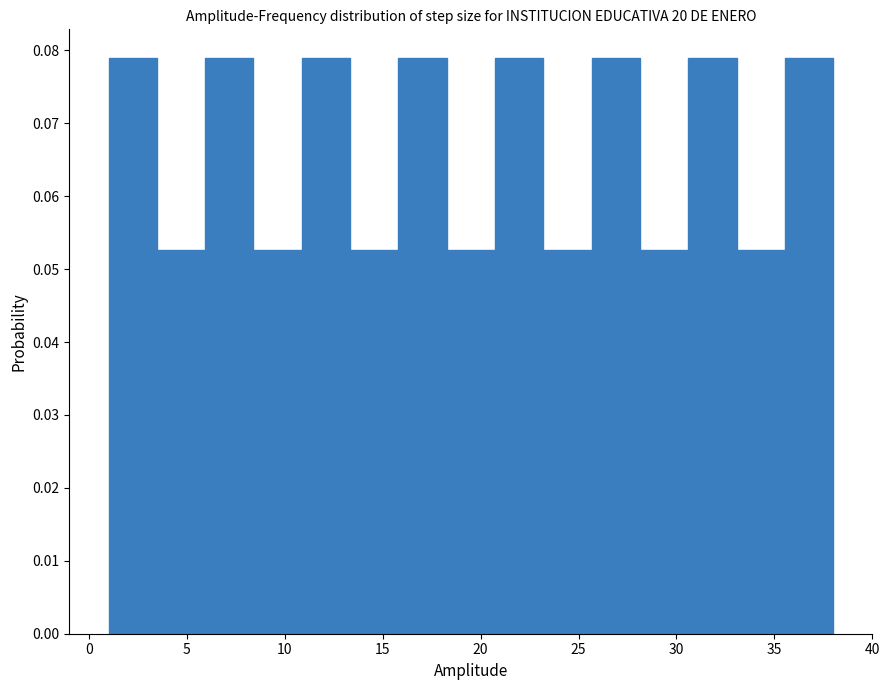

Reading left to right, transcribe this chart: for each bar, give the range it covers on the x-axis and its height. Neither the bar edges nor the heights are printed on the chart, so give them approximately, as read against the axes.

1.0 to 3.5: 0.079
3.5 to 6.0: 0.053
6.0 to 8.5: 0.079
8.5 to 11.0: 0.053
11.0 to 13.5: 0.079
13.5 to 16.0: 0.053
16.0 to 18.5: 0.079
18.5 to 20.5: 0.053
20.5 to 23.0: 0.079
23.0 to 25.5: 0.053
25.5 to 28.0: 0.079
28.0 to 30.5: 0.053
30.5 to 33.0: 0.079
33.0 to 35.5: 0.053
35.5 to 38.0: 0.079